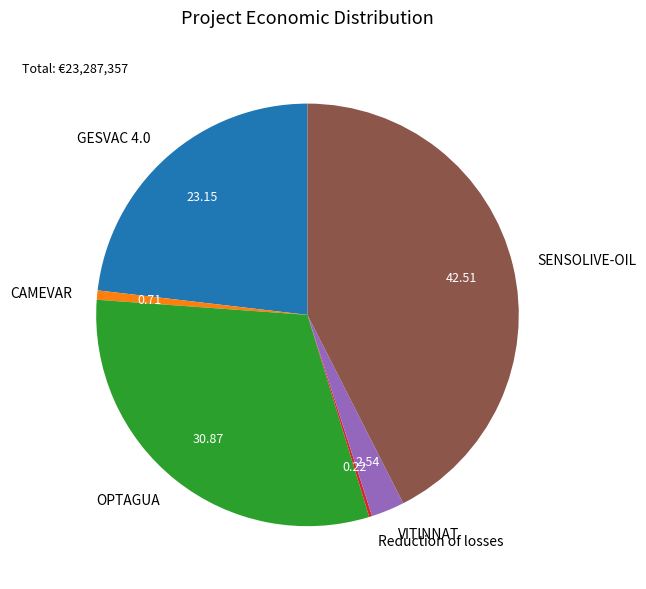

Is there a majority slice in this chart?

No